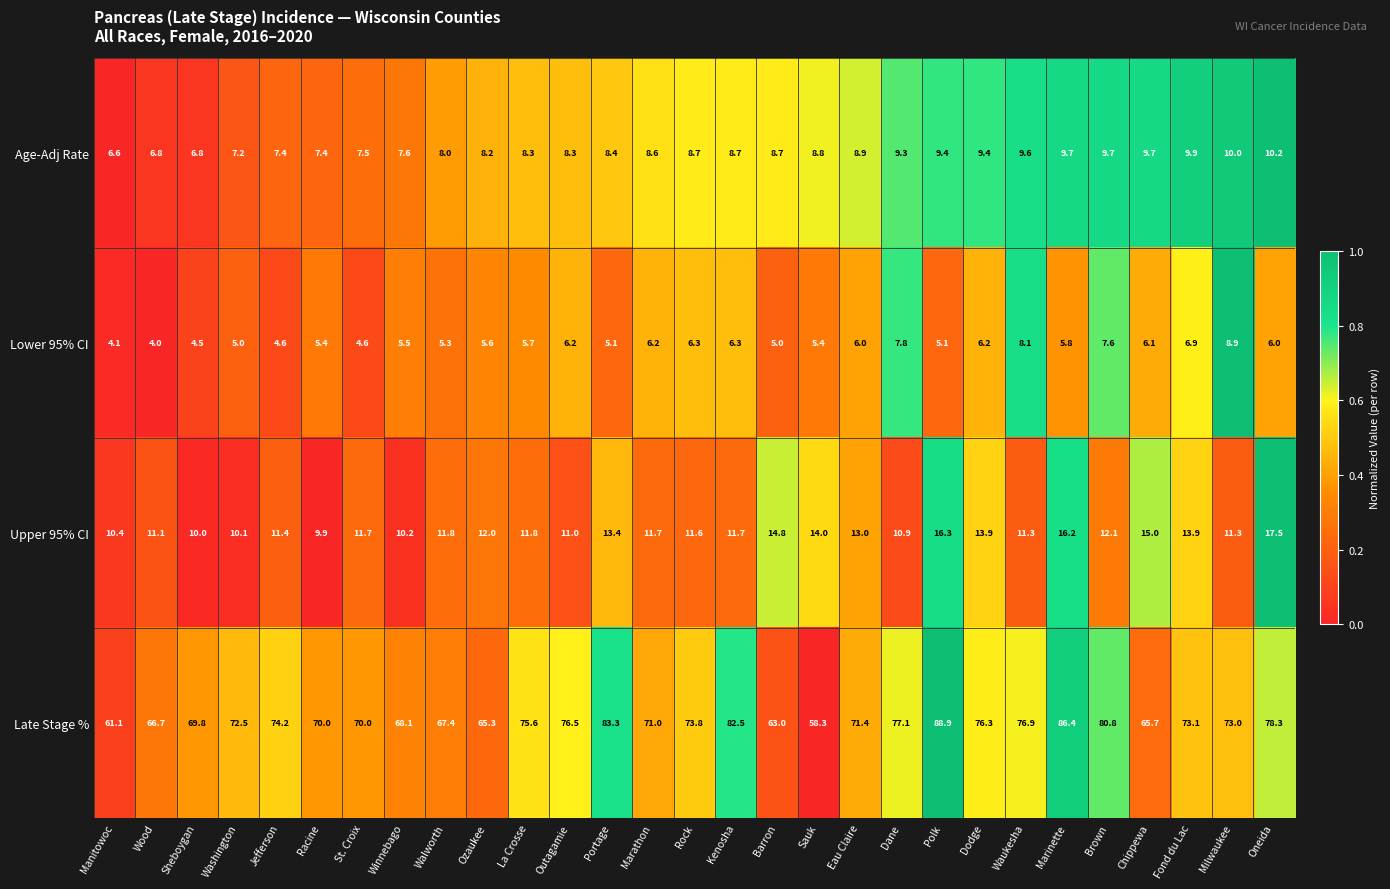

Count the number of data series in this chart.

4